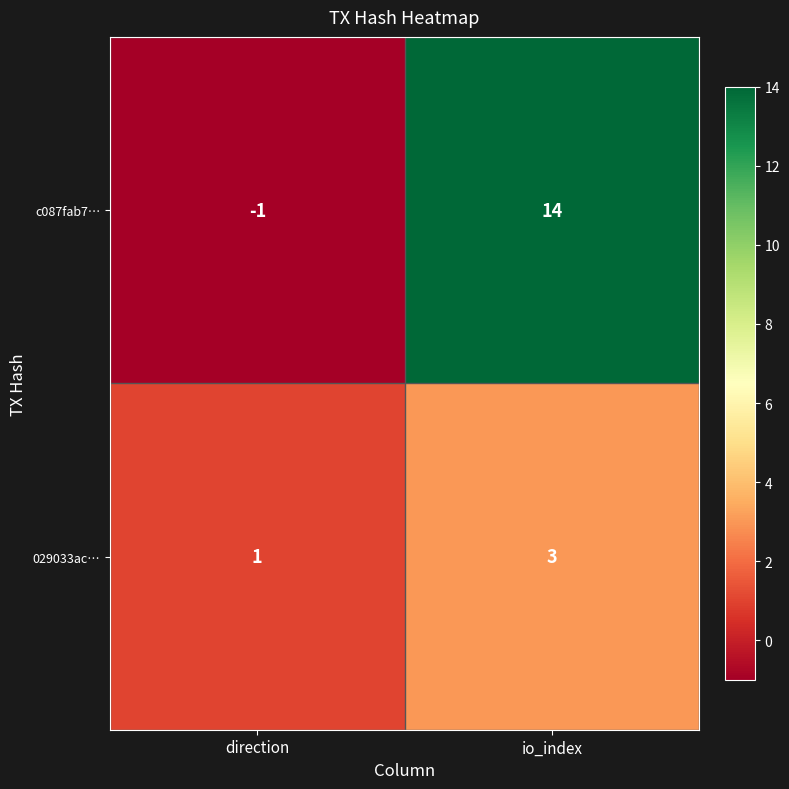

Reading left to right, transcribe all the data shown in this chart.

c087fab7…: -1	14
029033ac…: 1	3